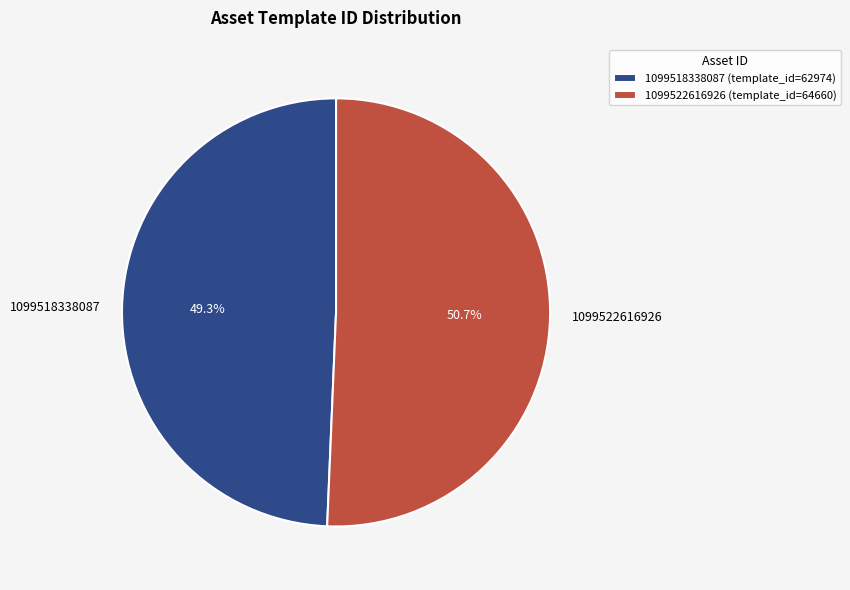

Rank the categories by value from lowest to highest.

1099518338087, 1099522616926